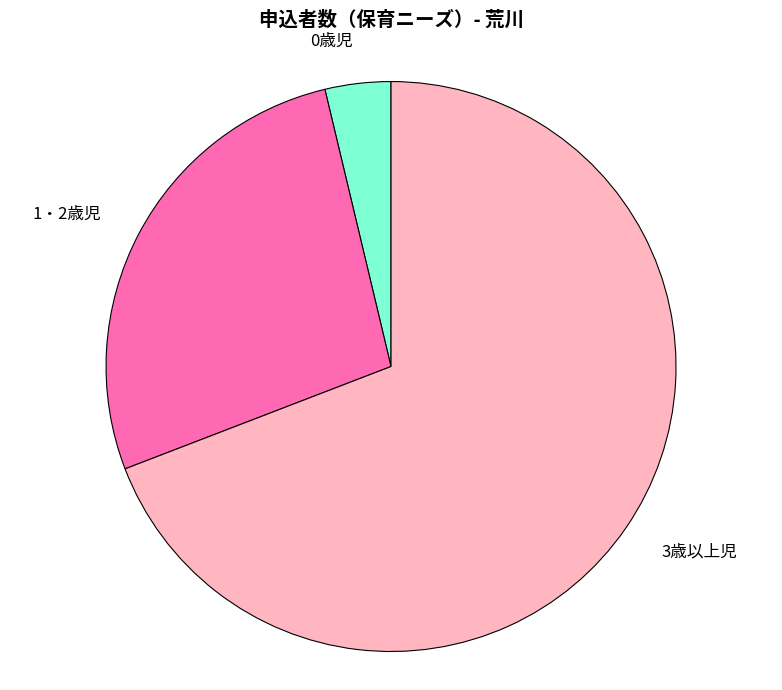

Rank the categories by value from lowest to highest.

0歳児, 1・2歳児, 3歳以上児